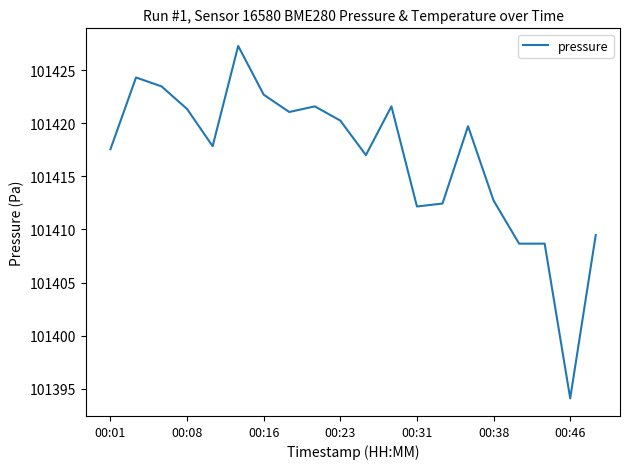

What is the smallest value displayed?

101394.1